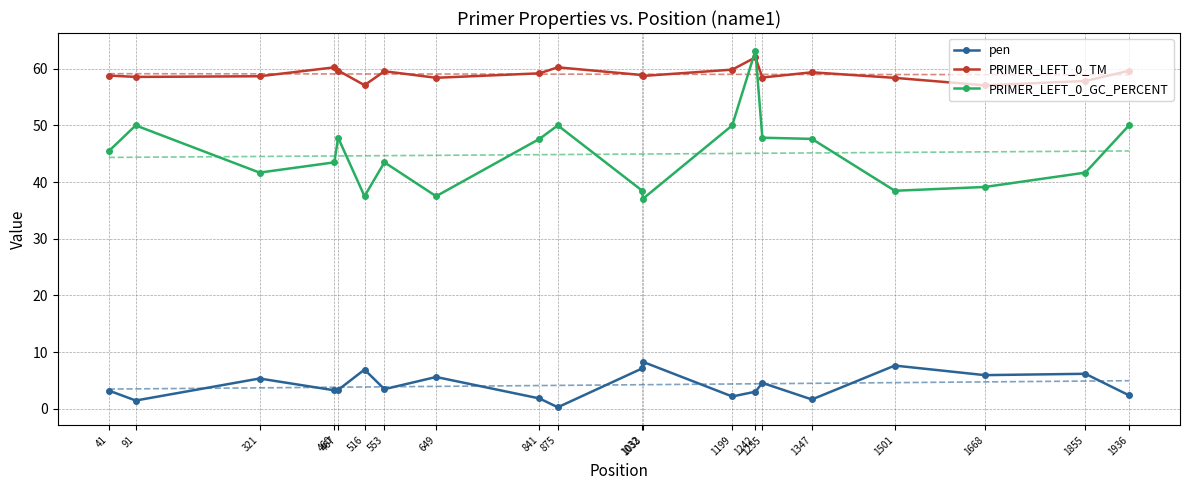

What is the lowest value of the pen series?

0.3